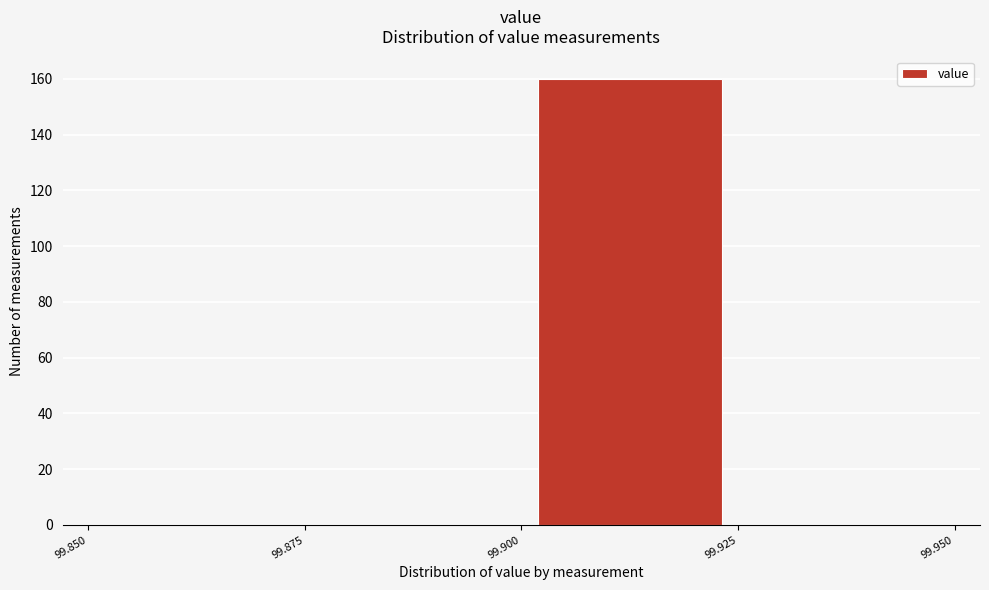

Over which range of the x-axis is the bar tallest?

99.900 to 99.925